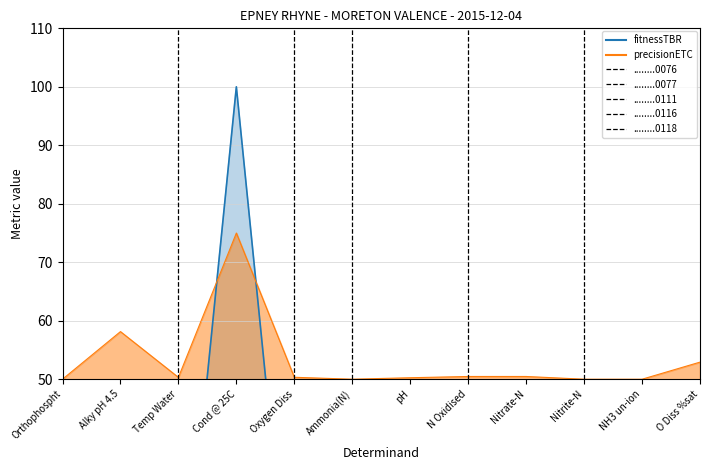

In fitnessTBR, how many points are lower than both neighbors (excluding endpoints)?

3